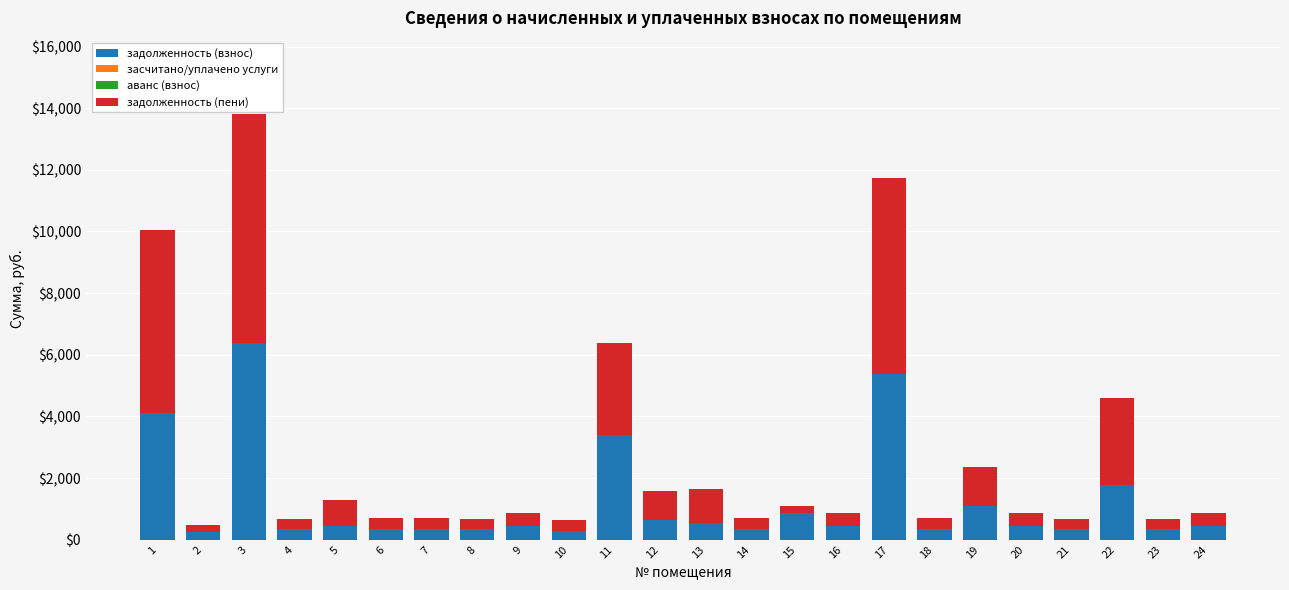

At which category is the sum across all series the highest?

3